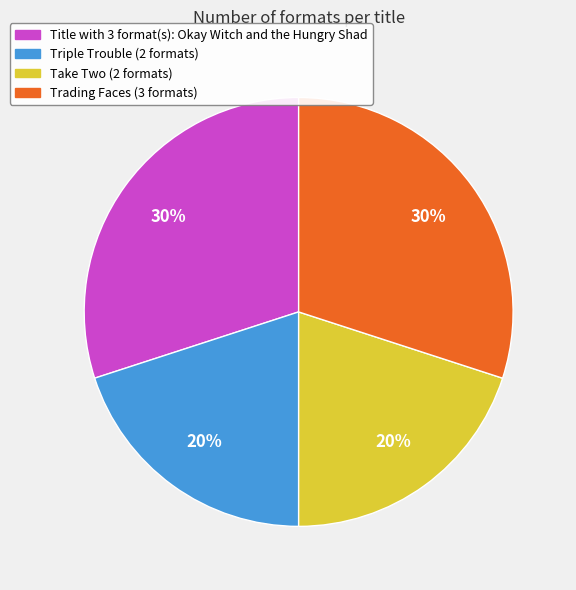

Is there a majority slice in this chart?

No